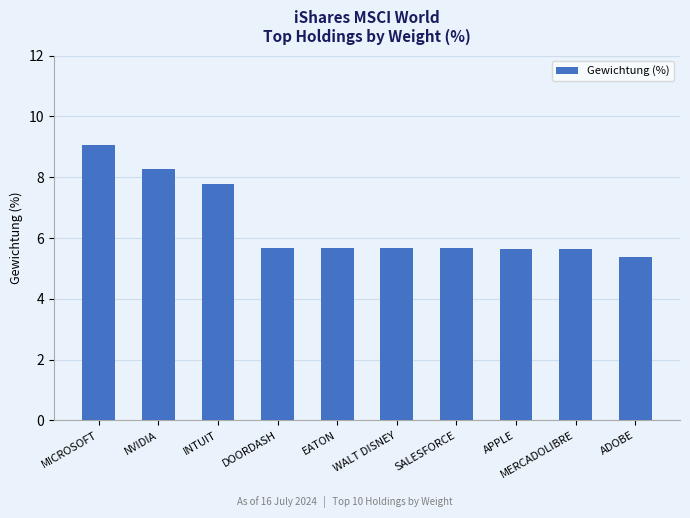

Reading right to left, transcribe all the data shown in this chart.

5.4	5.7	5.7	5.7	5.7	5.7	5.7	7.8	8.3	9.1